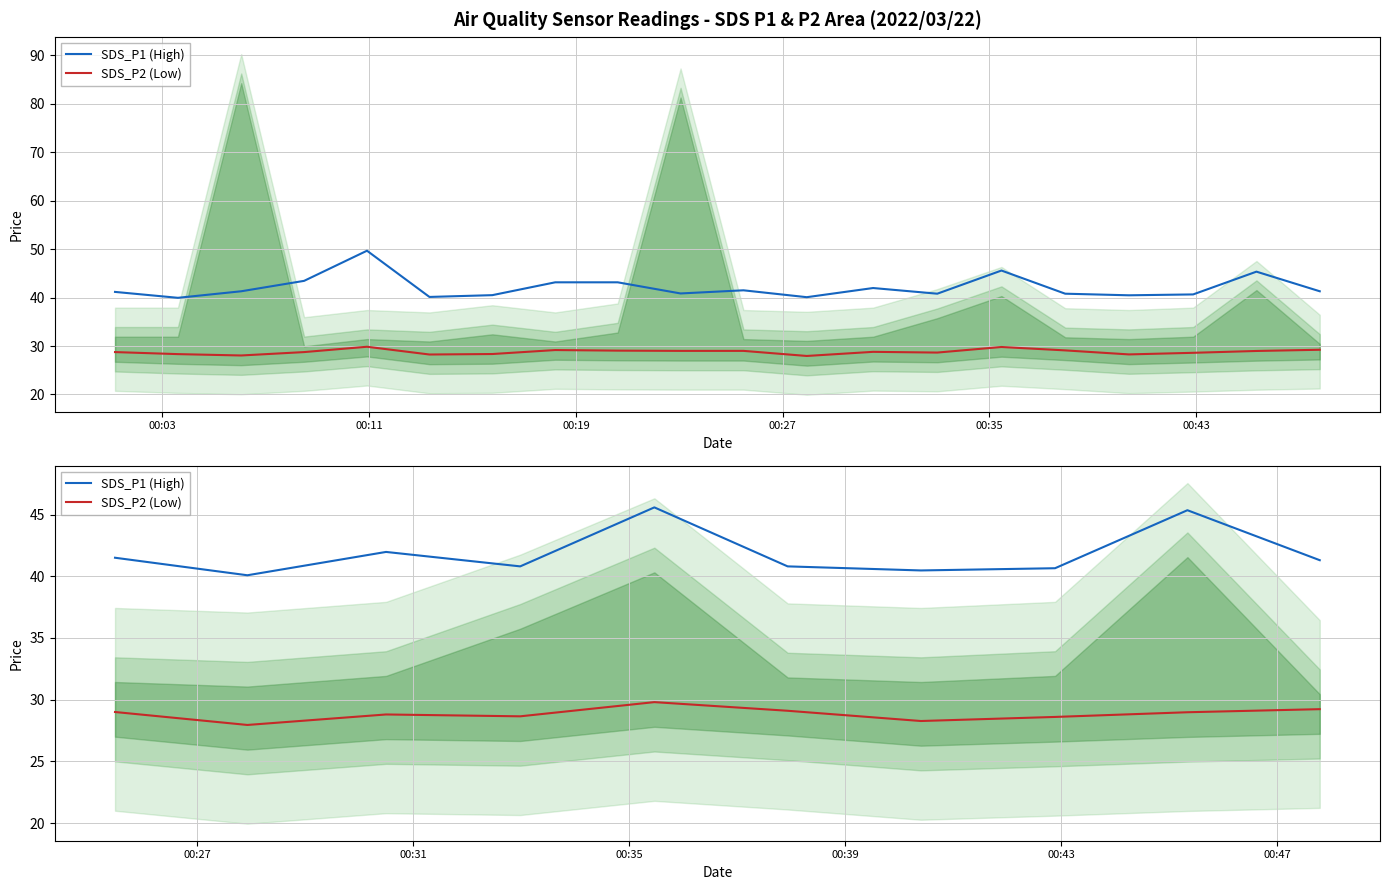

Which series changed the most between 00:19 and 00:35?

SDS_P1 (High)